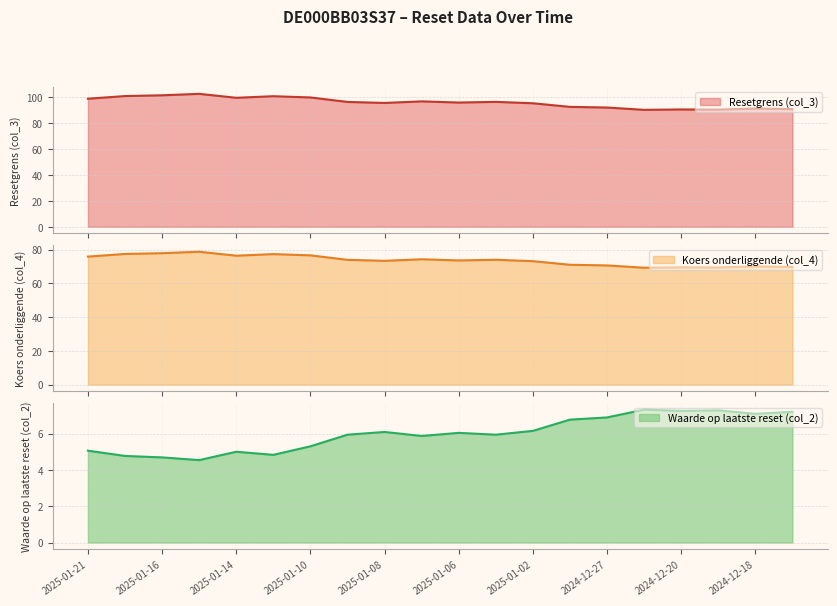

Which series has the widest spread of values?

Resetgrens (col_3)